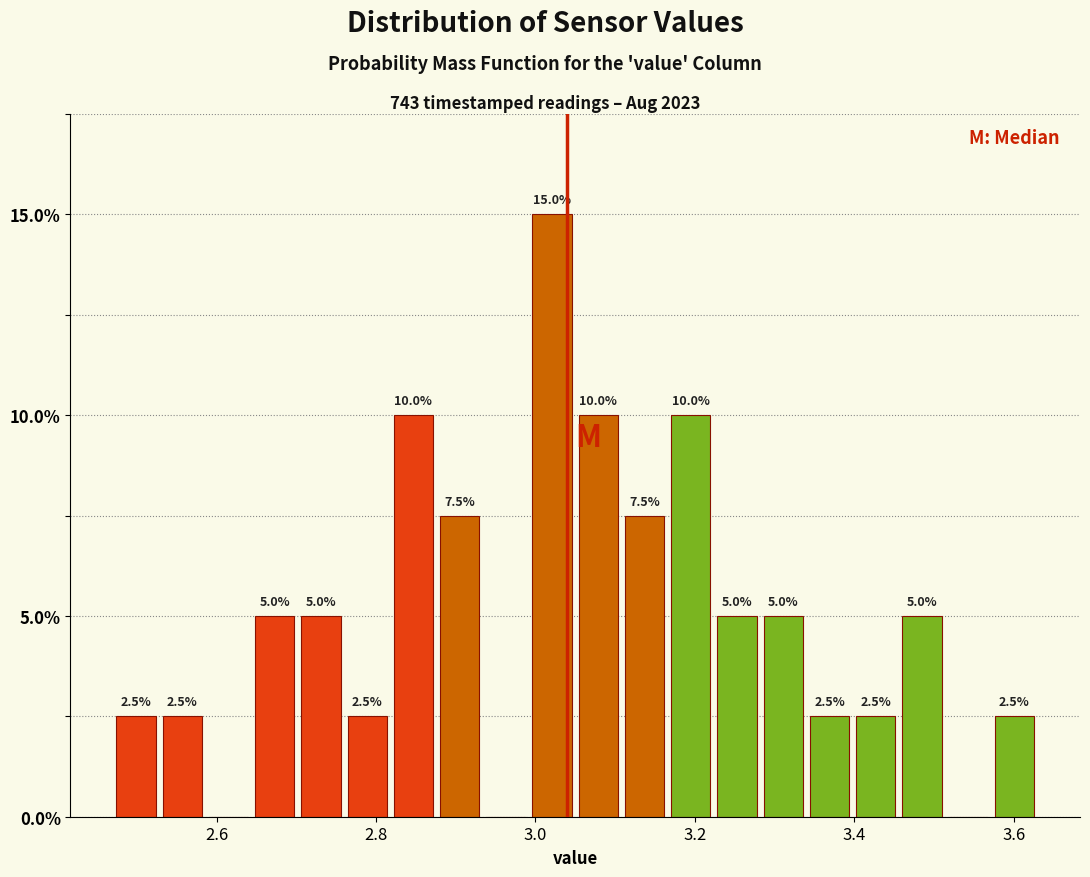

Around what value on the x-axis is the tallest bar? Give the approximate position of its centre, as read against the axis.

3.02